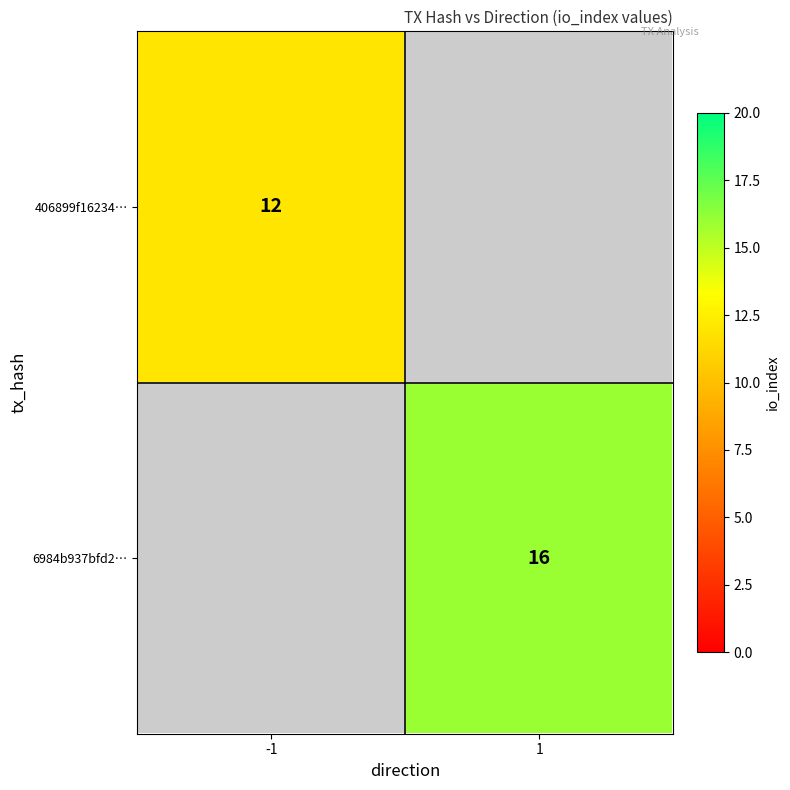

How many categories are shown in the chart?

2